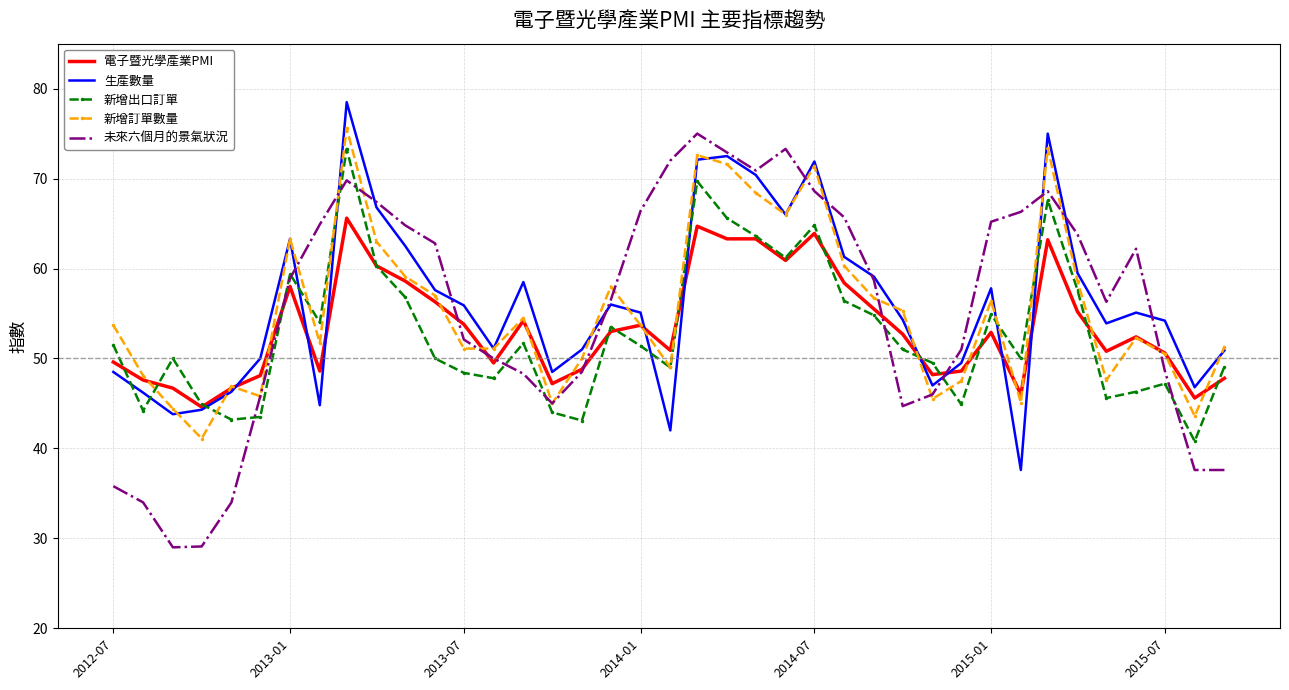

What is the greatest value displayed?

78.5